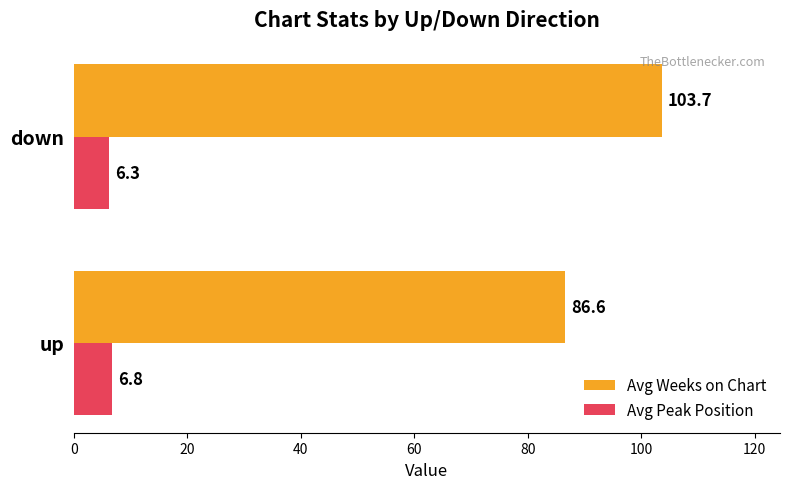

What is the difference between the highest and lowest values at up?

79.8